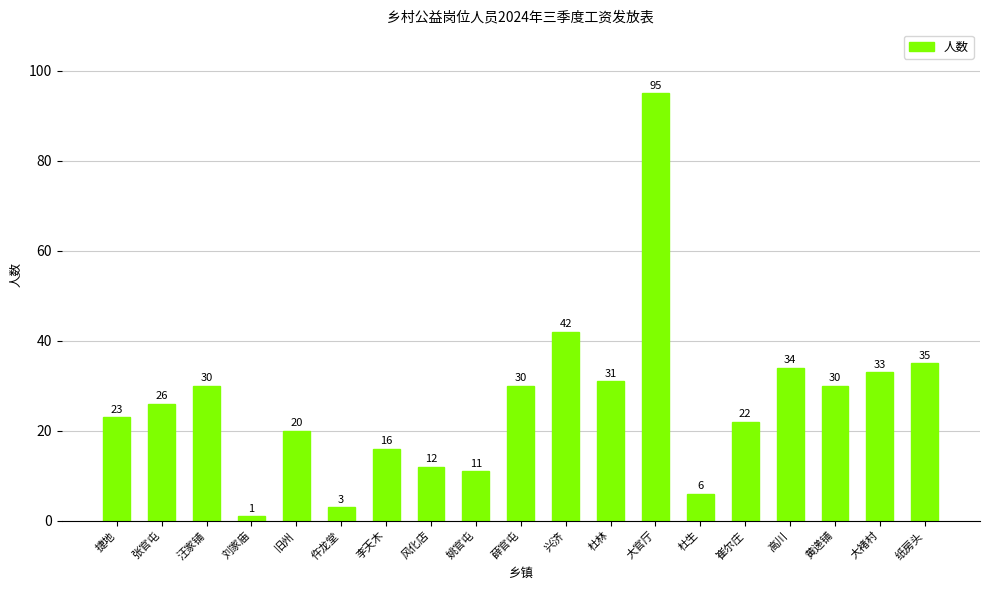

Which label corresponds to the smallest value in the chart?

刘家庙